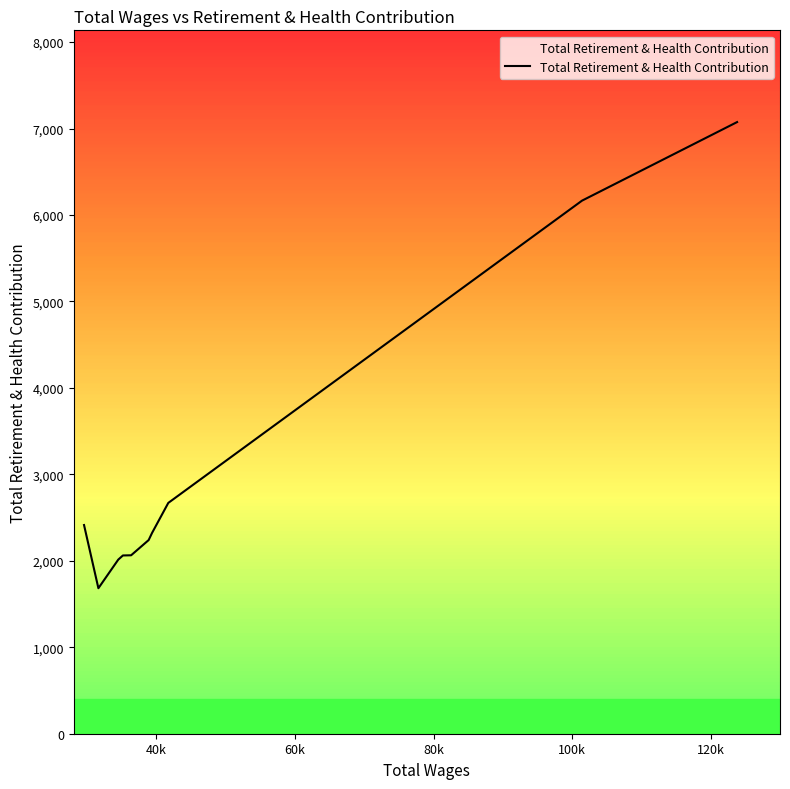

What is the difference between the maximum and minimum values?

5392